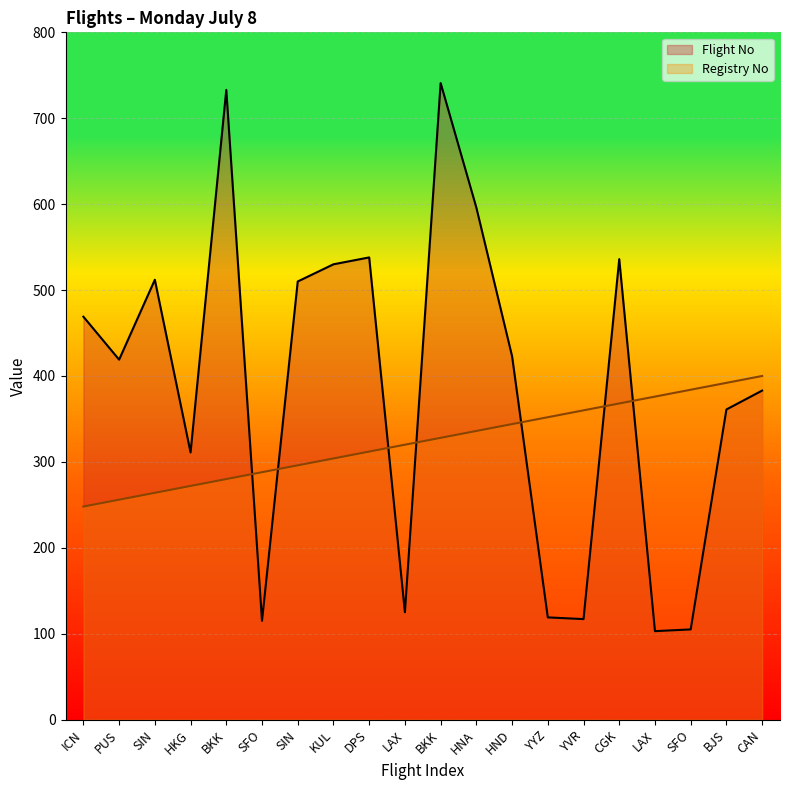

Which series changed the most between SIN and DPS?

Registry No